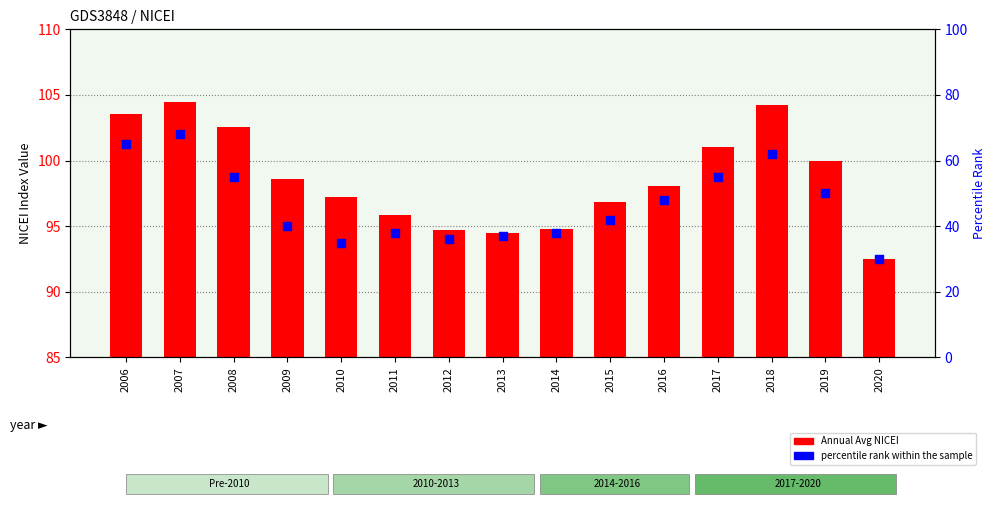

What are all the series names shown in the legend?

Annual Avg NICEI, percentile rank within the sample